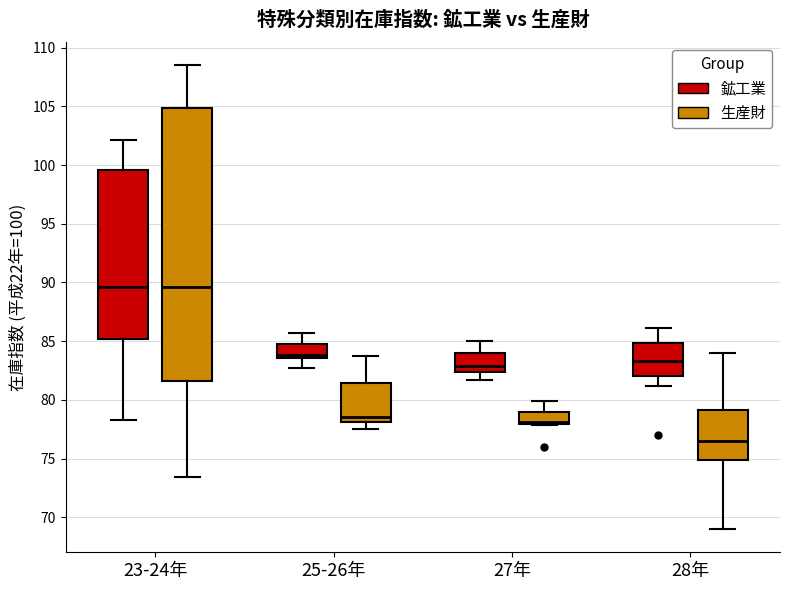

Comparing the boxes themselves (not the whiskers), which one is the tallest?

23-24年 (生産財)